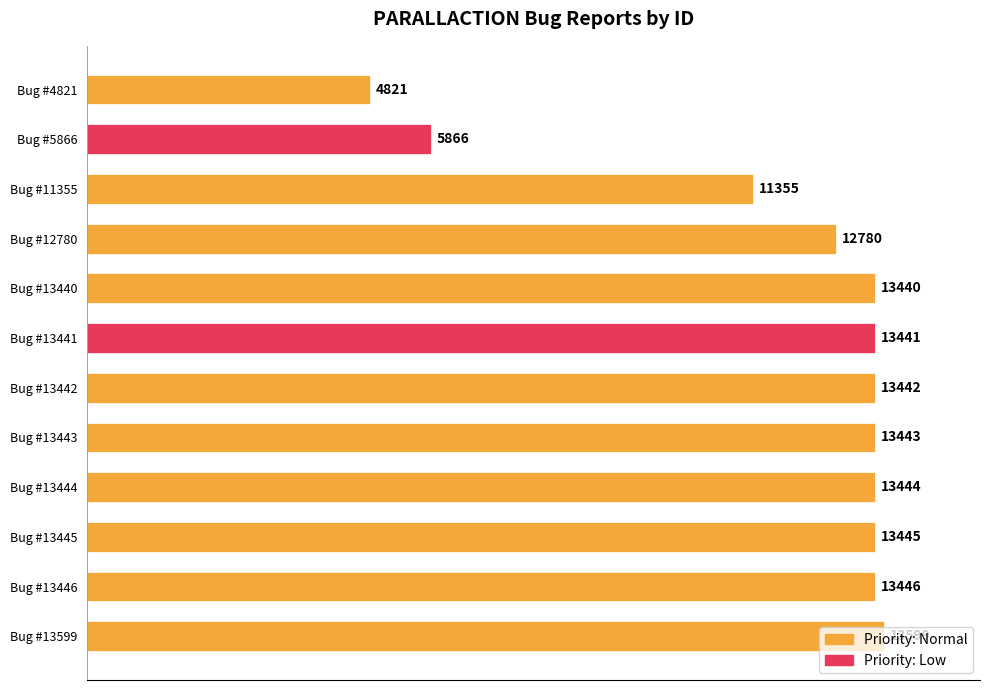

What is the ratio of the value at Bug #11355 to the value at Bug #12780?

0.9